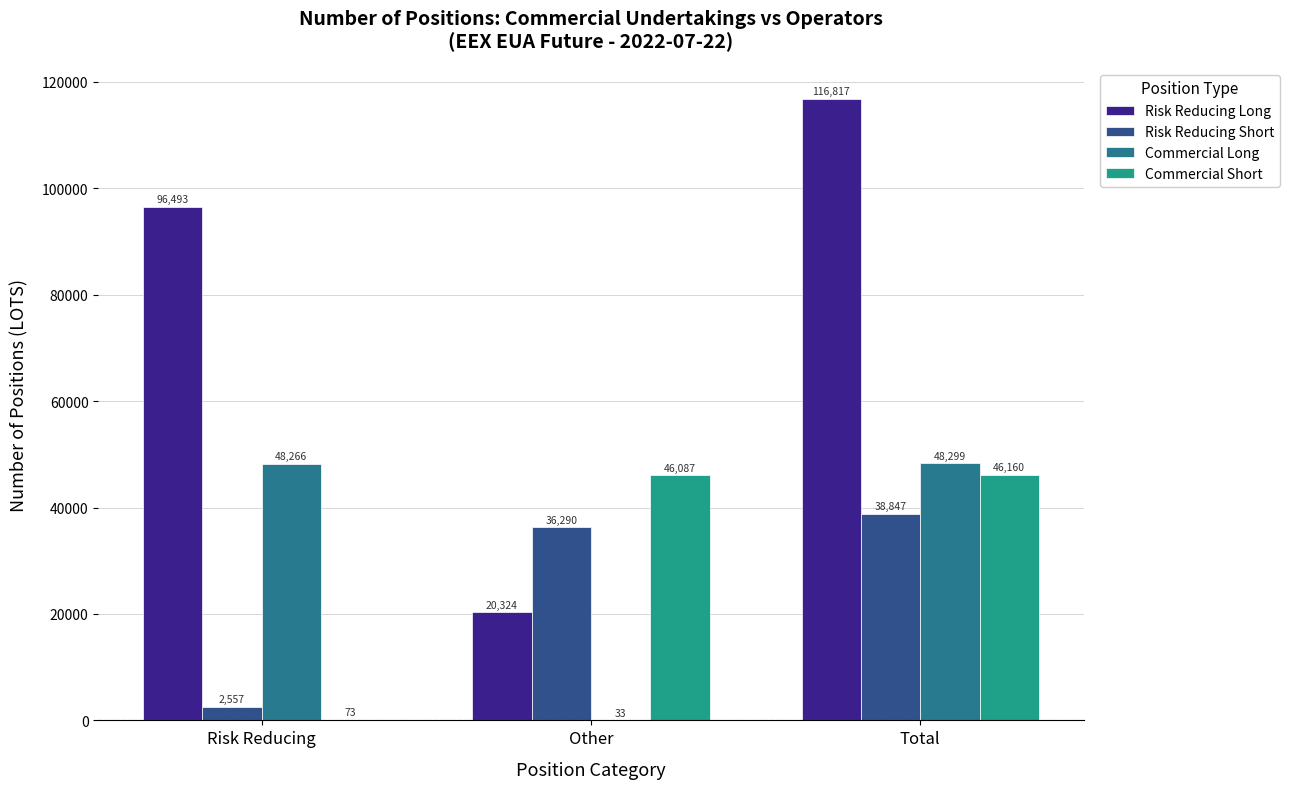

At which category is the sum across all series the highest?

Total